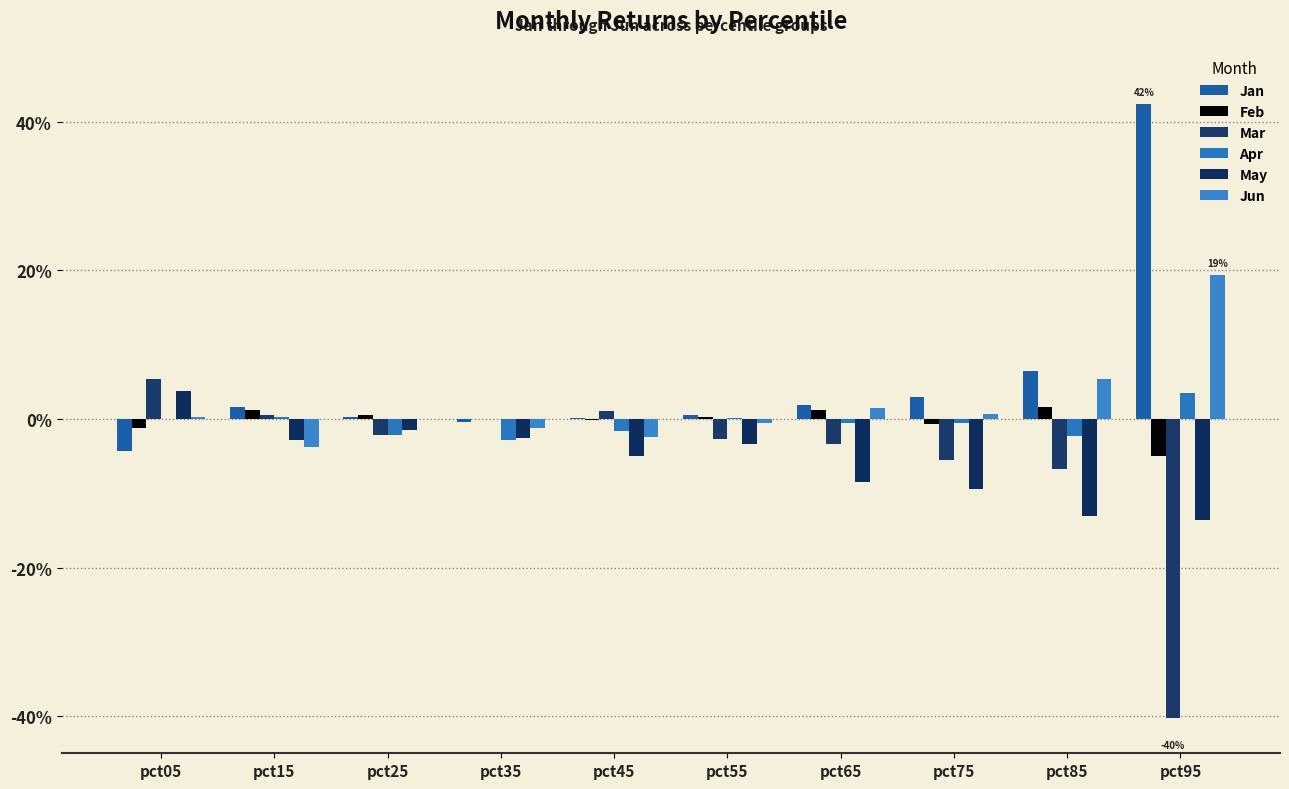

Does the chart contain stacked bars?

No